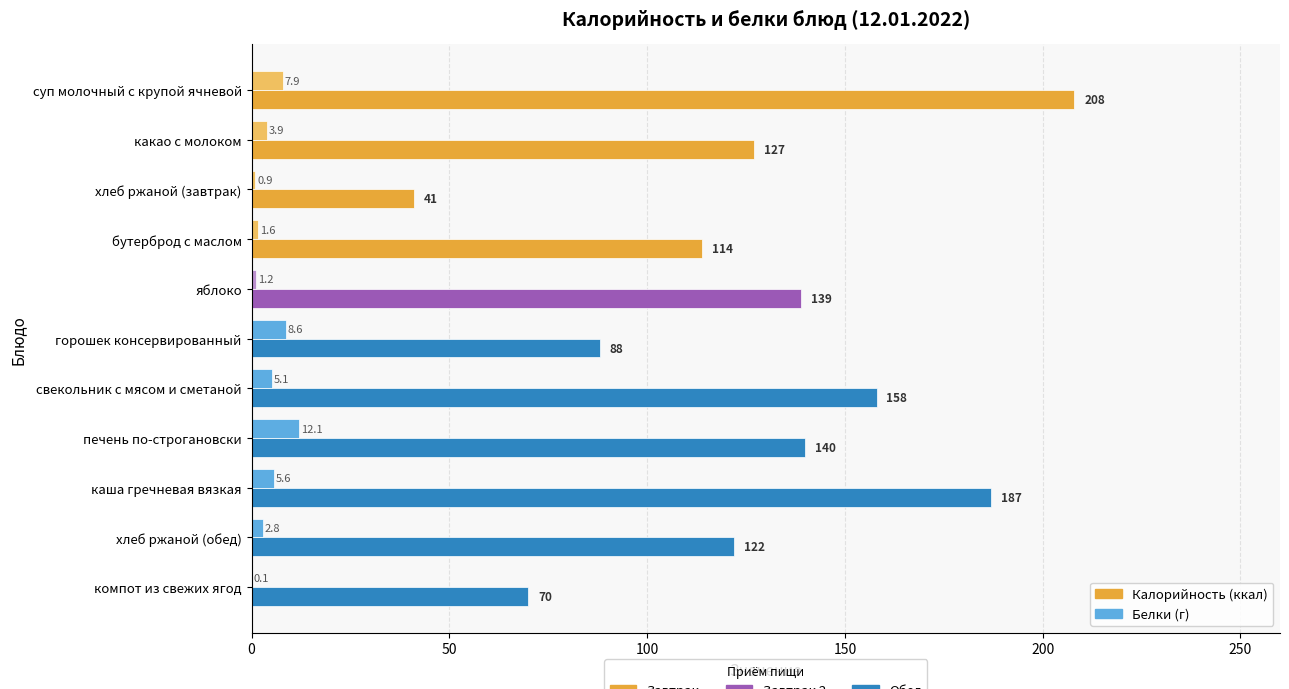

Which category has the highest value across all series?

суп молочный с крупой ячневой